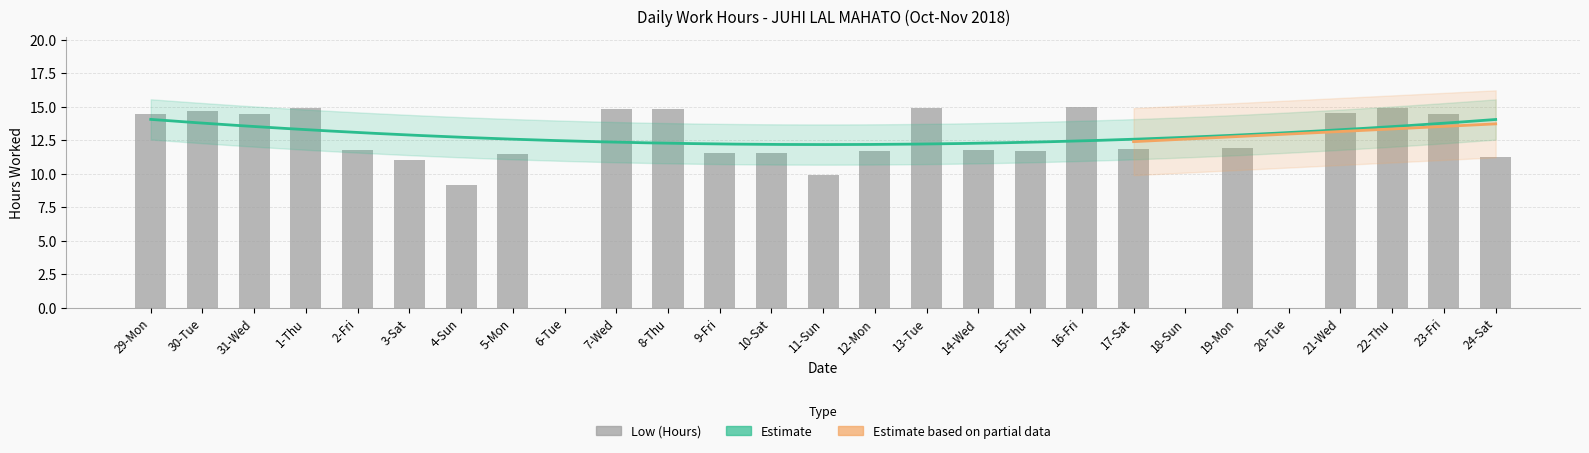

What is the average value?

11.4